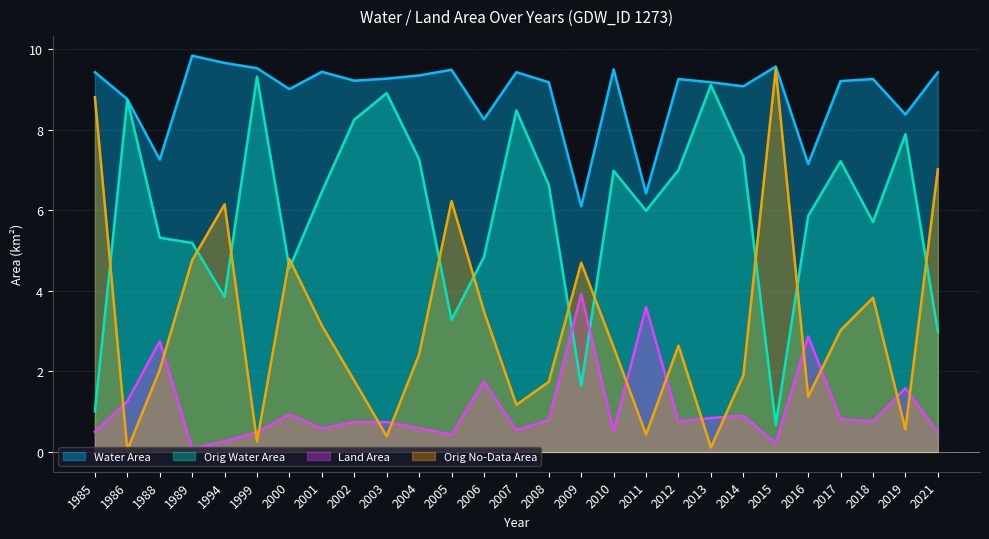

Reading left to right, what are all the values shown in this chart?

waterArea: 9.4	8.8	7.3	9.8	9.7	9.5	9.0	9.4	9.2	9.3	9.3	9.5	8.3	9.4	9.2	6.1	9.5	6.4	9.3	9.2	9.1	9.6	7.2	9.2	9.3	8.4	9.4
origWaterArea: 1.0	8.8	5.3	5.2	3.9	9.3	4.6	6.5	8.2	8.9	7.3	3.3	4.8	8.5	6.6	1.6	7.0	6.0	7.0	9.1	7.3	0.7	5.9	7.2	5.7	7.9	3.0
landArea: 0.5	1.3	2.8	0.1	0.3	0.5	0.9	0.6	0.7	0.7	0.6	0.4	1.8	0.5	0.8	3.9	0.5	3.6	0.8	0.8	0.9	0.2	2.9	0.8	0.8	1.6	0.5
origNoDataArea: 8.8	0.1	2.0	4.8	6.2	0.3	4.8	3.1	1.8	0.4	2.4	6.2	3.5	1.2	1.7	4.7	2.6	0.4	2.6	0.1	1.9	9.5	1.4	3.0	3.8	0.6	7.0